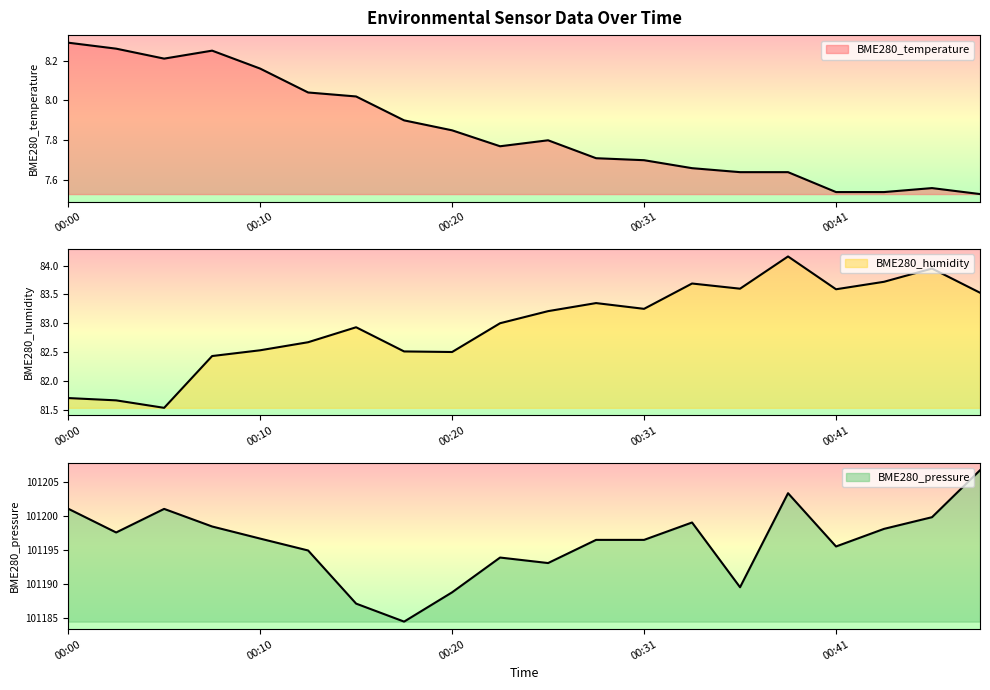

What is the value of the BME280_pressure point at the 14th from the left?

101199.0